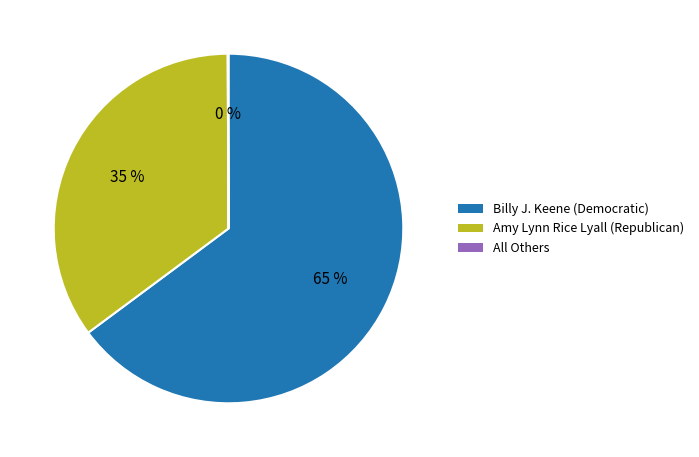

To the nearest percent, what is the difference between the largest and smallest slice percentages?

65%